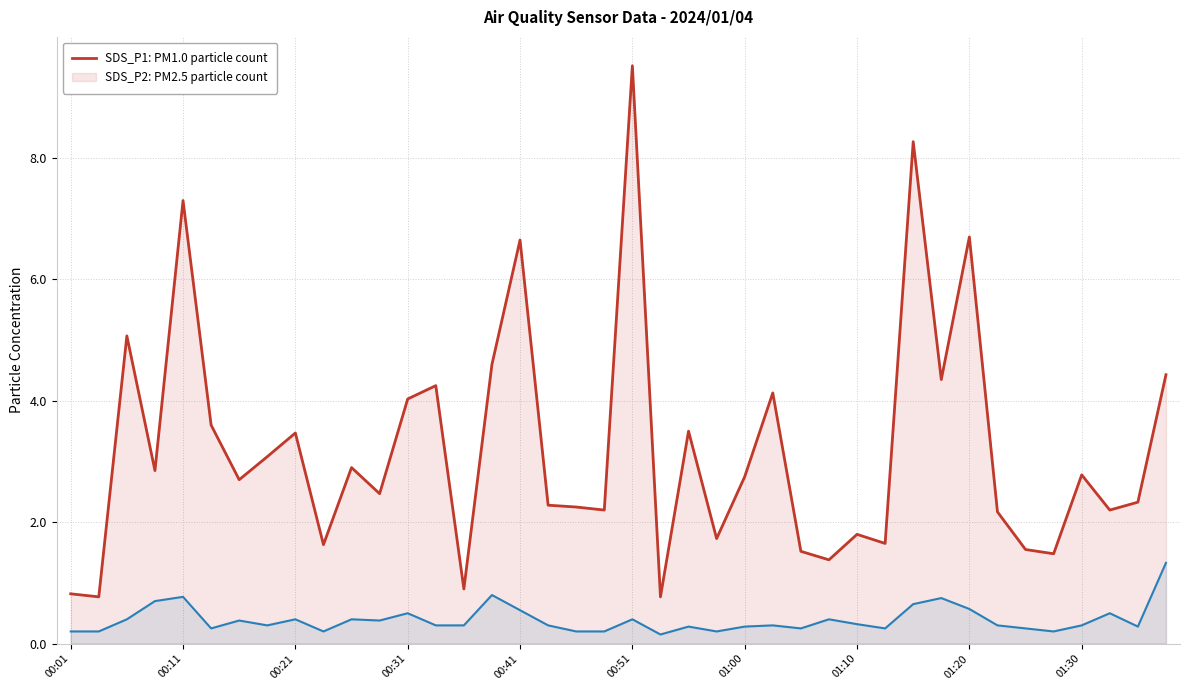

What is the difference between the SDS_P2 values at 34 and 11?

0.1